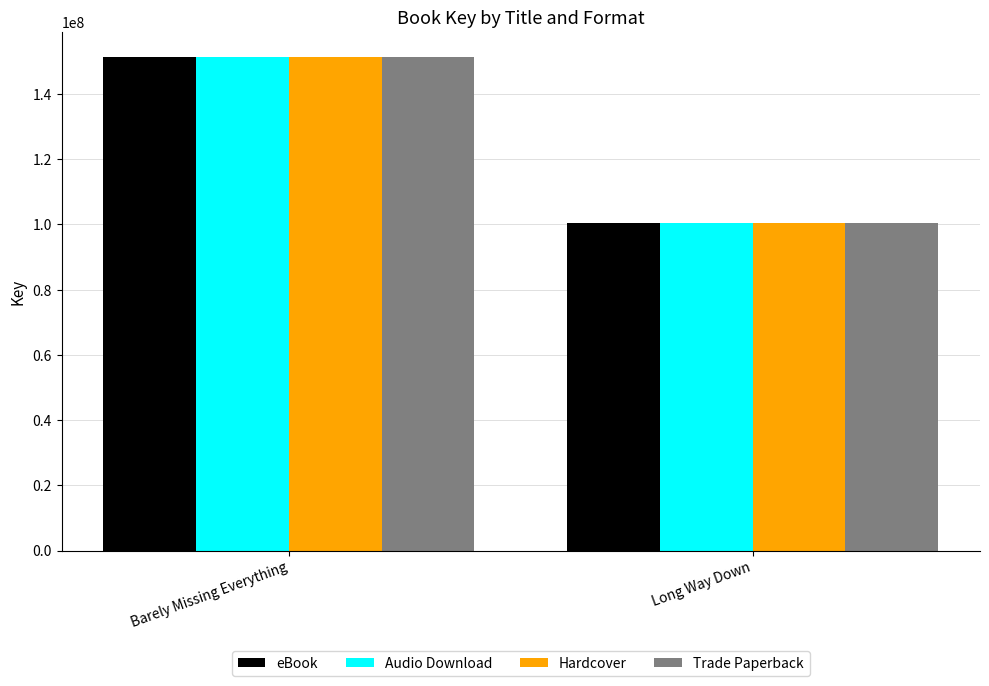

What is the sum of the Trade Paperback values at Long Way Down and Barely Missing Everything?

251804174